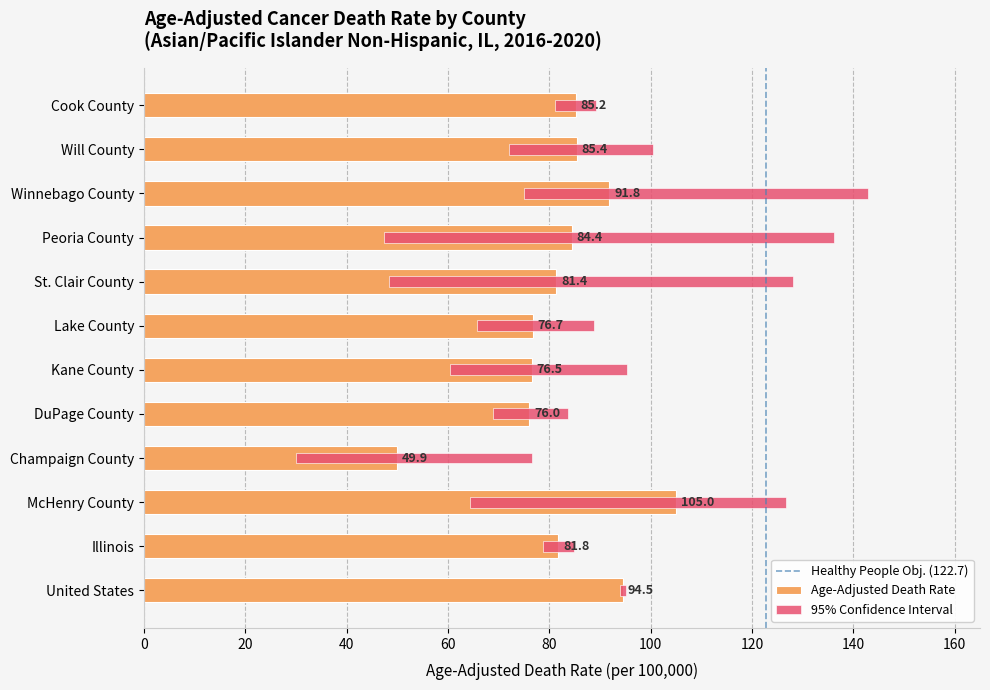

Where does the data first go above 84?

Cook County